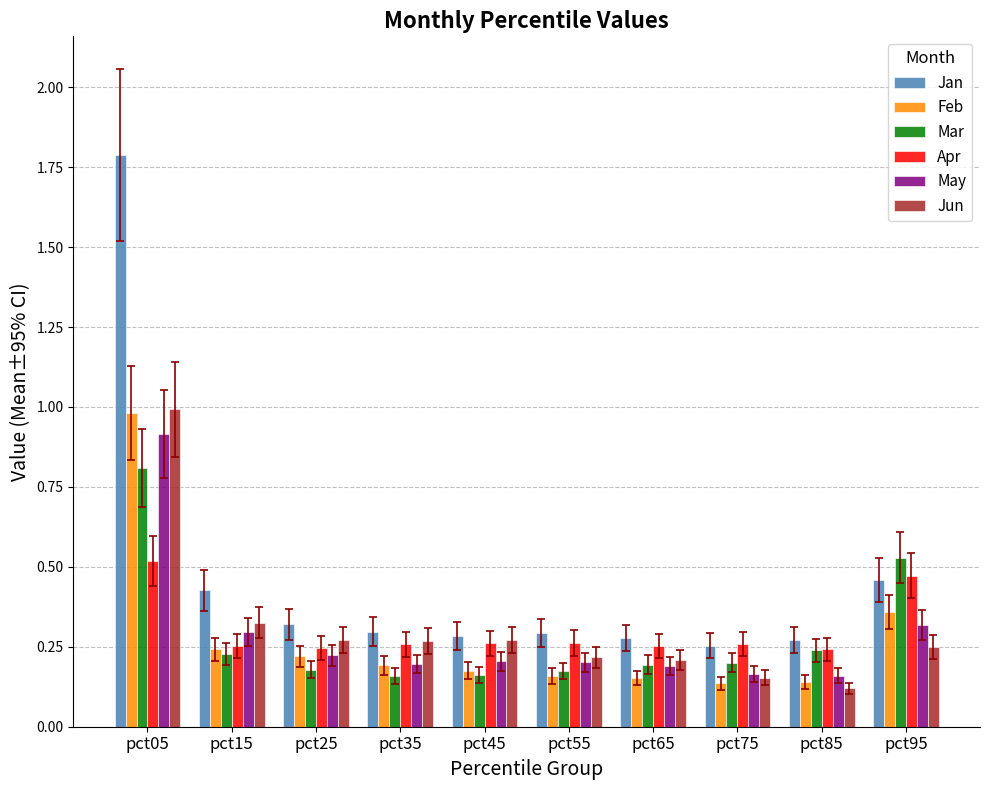

Read the Mar value at pct05.

0.8